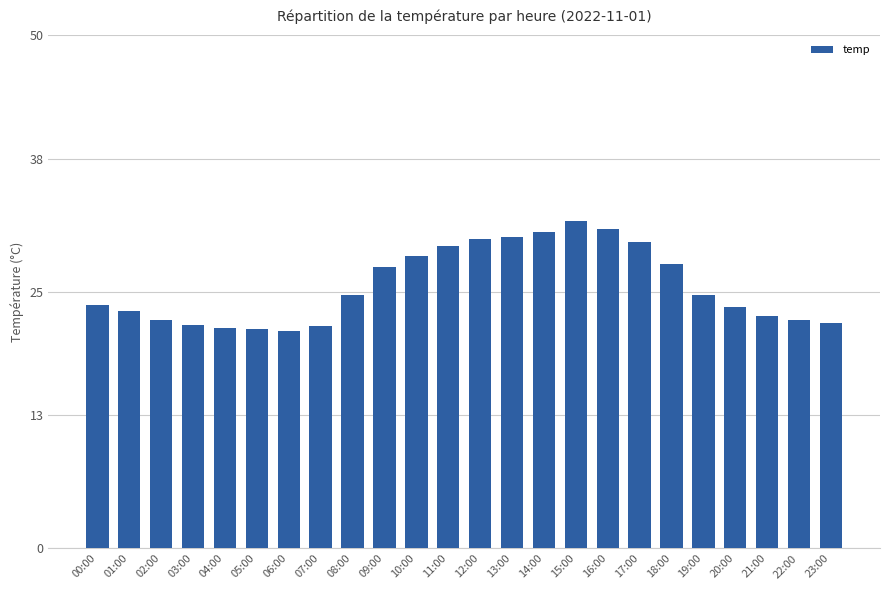

What is the label of the 19th bar from the right?

05:00